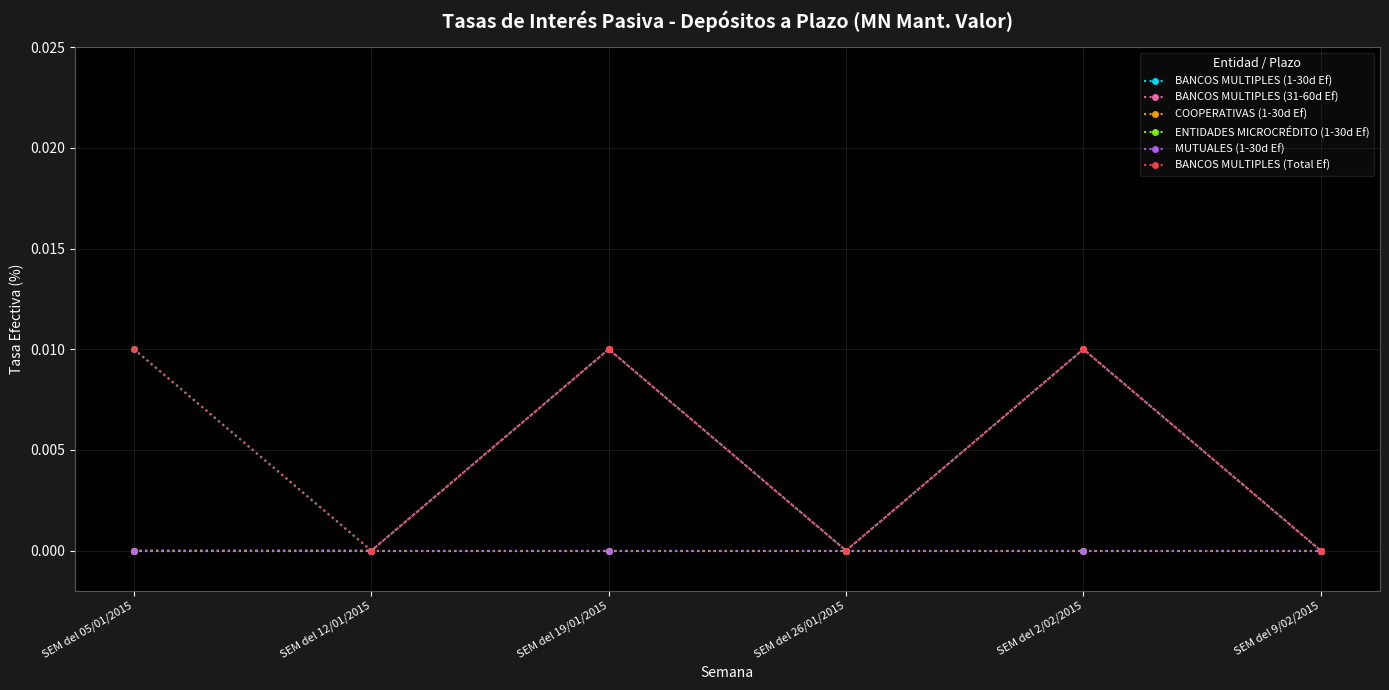

Does the chart have visible grid lines?

Yes